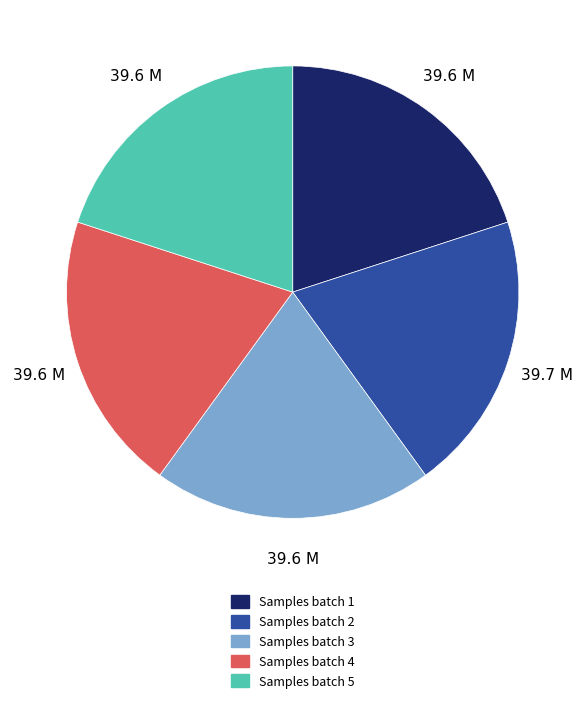

Does any single category account for the majority?

No